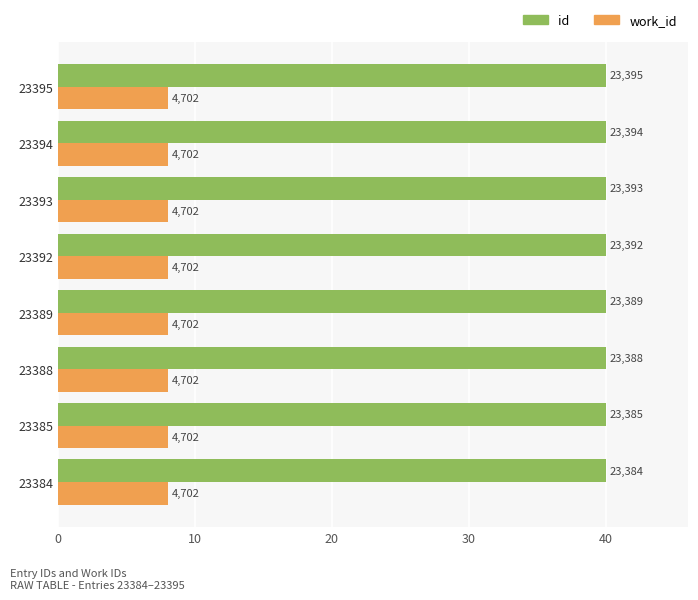

What are all the series names shown in the legend?

id, work_id